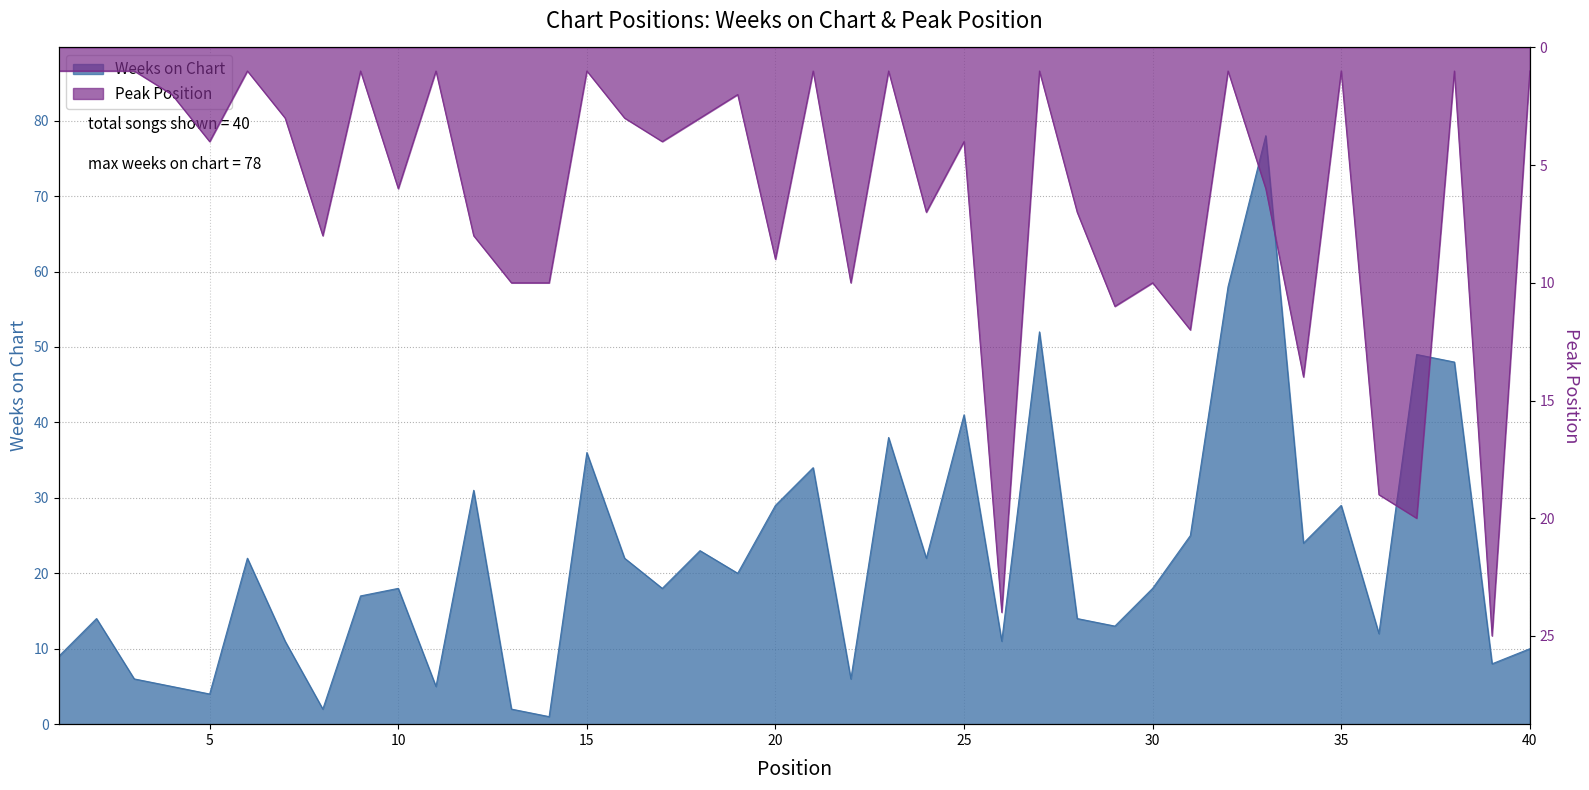

The Weeks on Chart series shows 5 at 4. True or false?

True